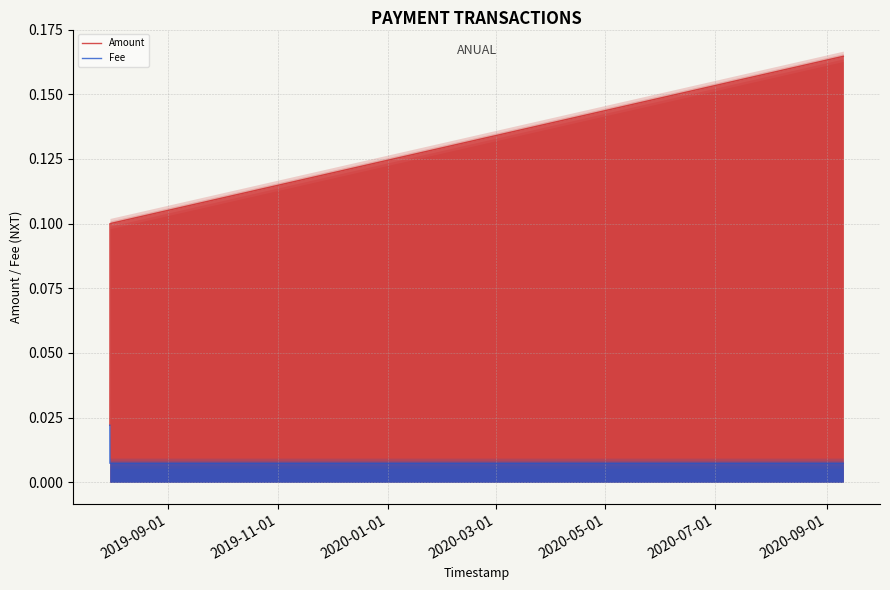

How many lines are shown in the chart?

2